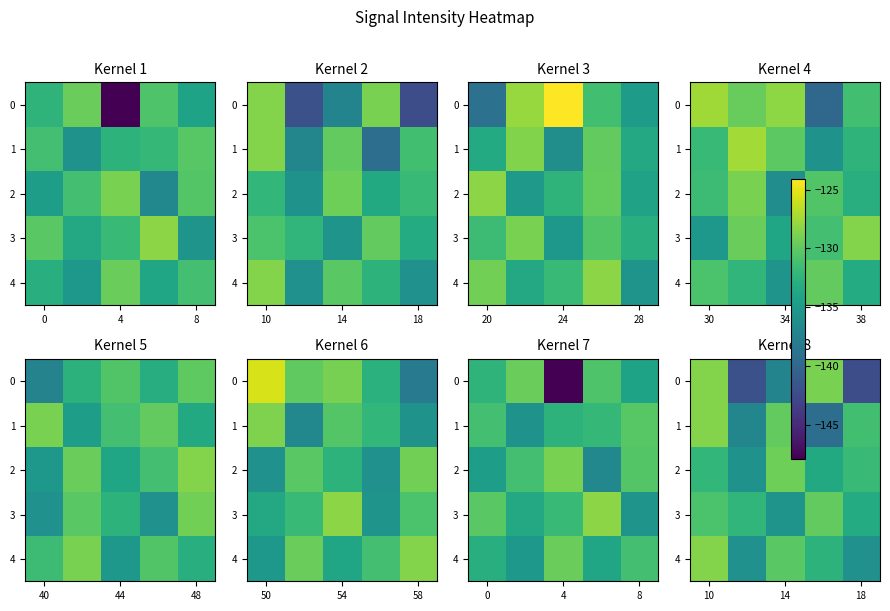

Is it true that row_3 equals -132.2 at 4?

True